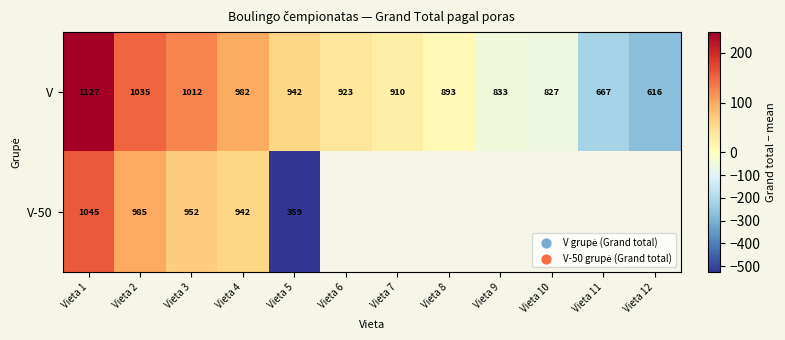

True or false: V has a value of 97.1 at Vieta 5.

False